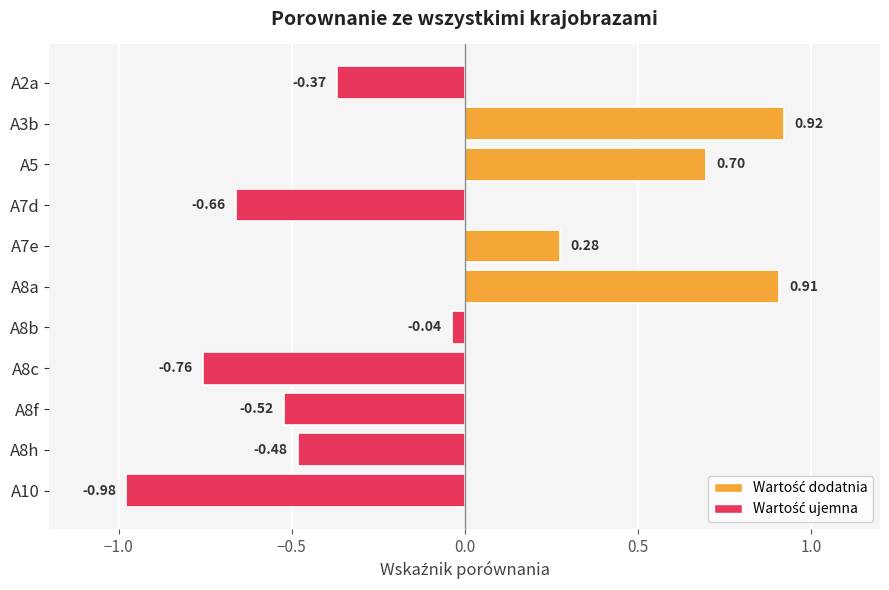

What is the change in value from A2a to A8a?

+1.3